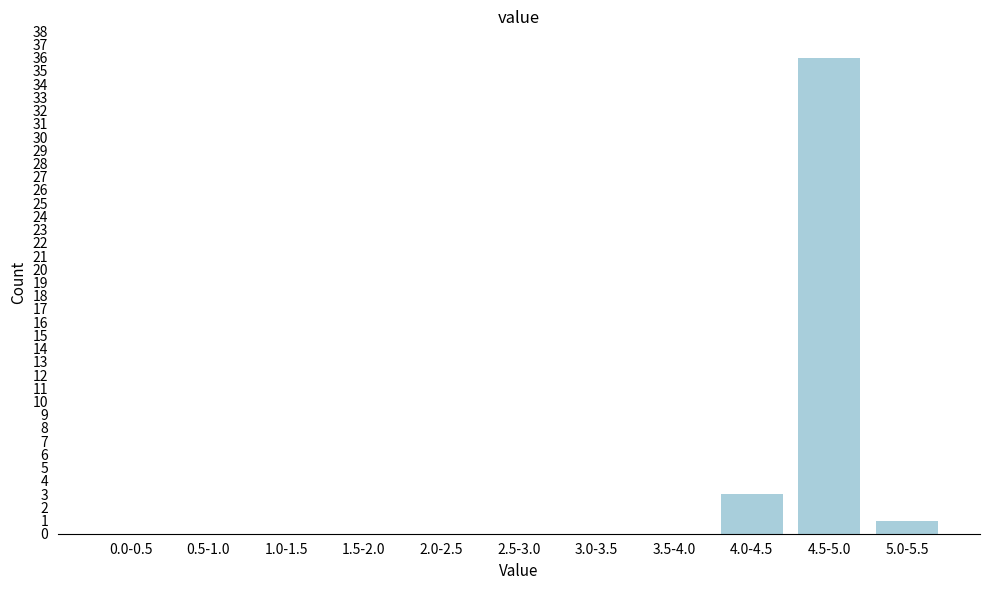

Reading left to right, extract all data points from this chart.

0.0-0.5=0	0.5-1.0=0	1.0-1.5=0	1.5-2.0=0	2.0-2.5=0	2.5-3.0=0	3.0-3.5=0	3.5-4.0=0	4.0-4.5=3	4.5-5.0=36	5.0-5.5=1